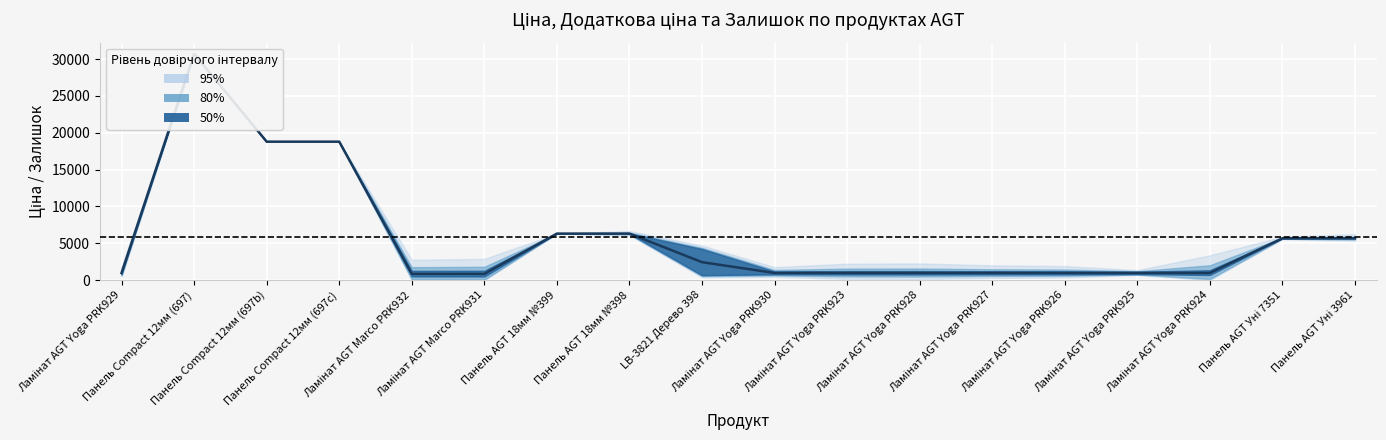

Reading right to left, extract all data points from this chart.

5673.8	5673.8	963.8	963.8	963.8	963.8	963.8	963.8	963.8	2429.9	6308.8	6308.8	835.8	835.8	18796.8	18796.8	30717.1	963.8